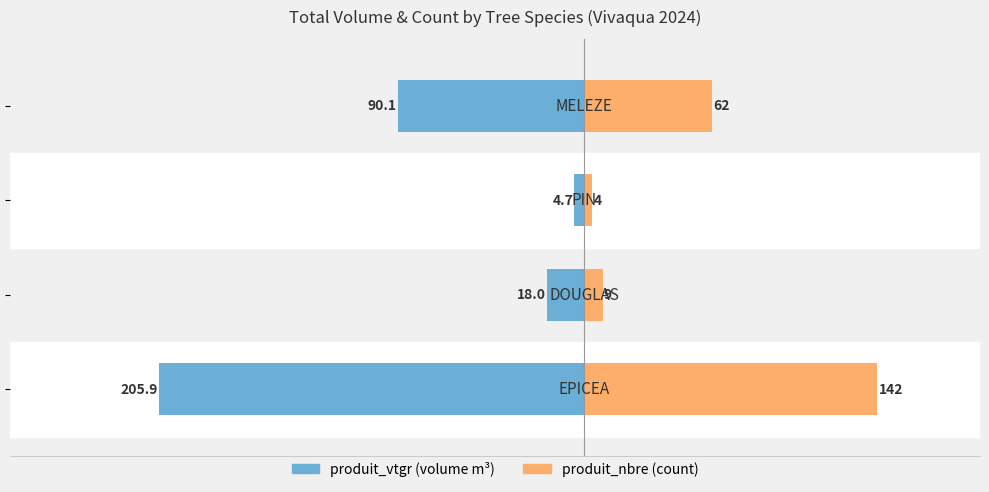

Does the chart contain stacked bars?

No